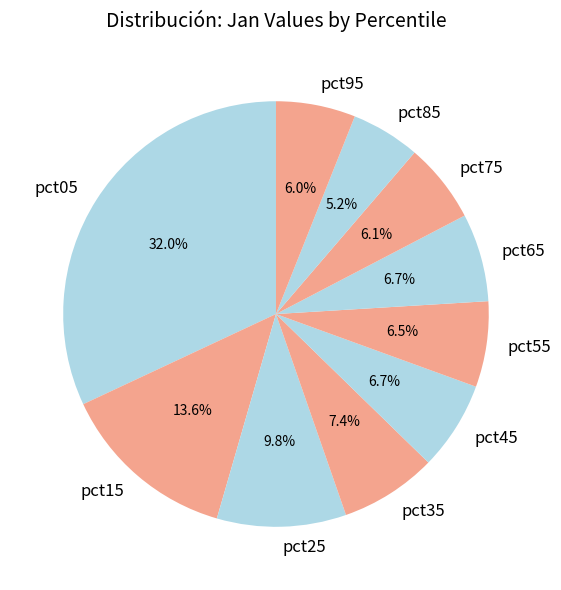

Count the number of slices in the pie.

10